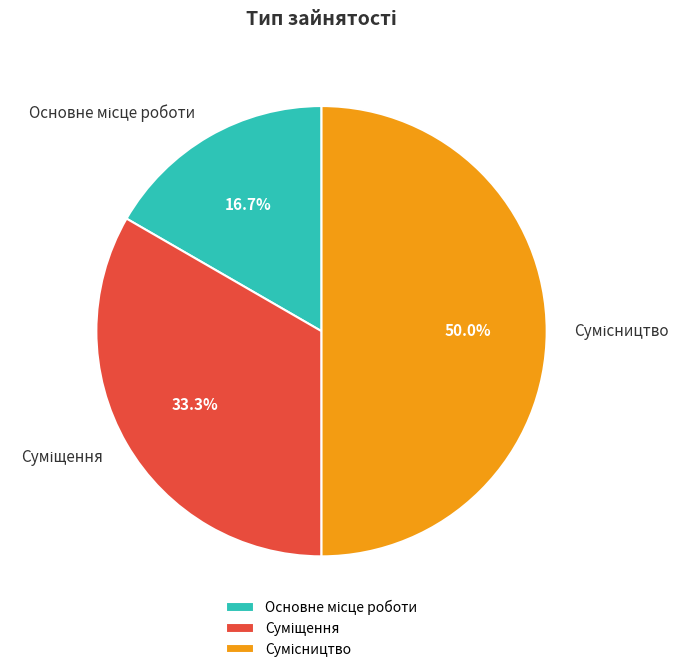

To the nearest percent, what percentage of the pie is Суміщення?

33%